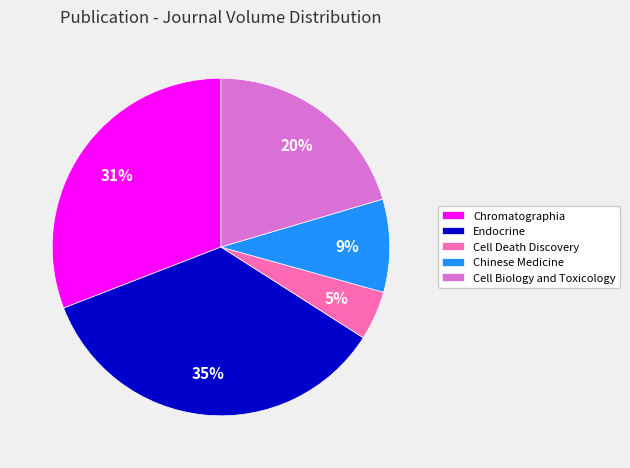

To the nearest percent, what is the difference between the Chromatographia and Cell Death Discovery slice percentages?

26%